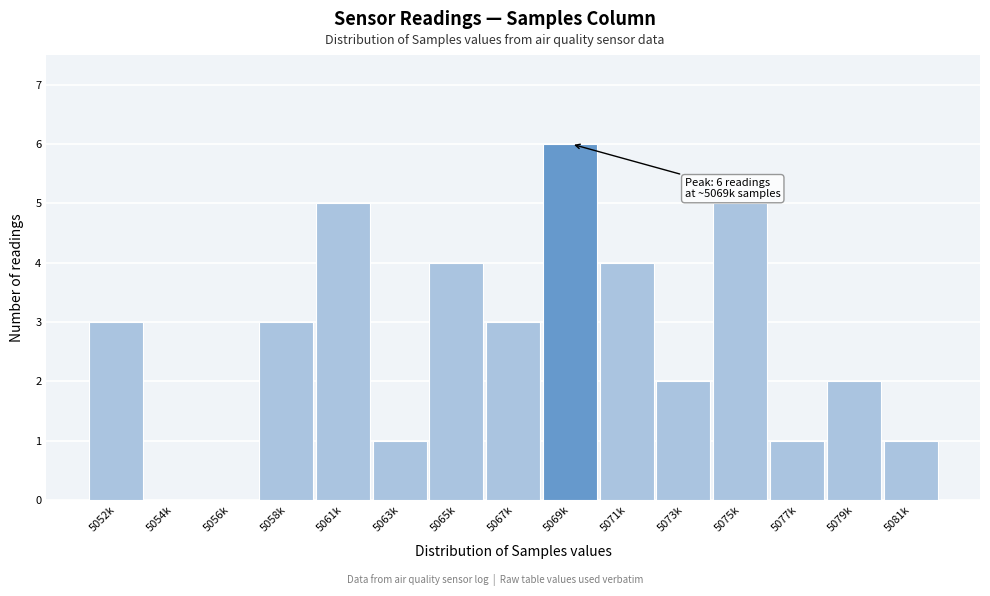

Reading right to left, what are all the values shown in this chart?

5081k=1	5079k=2	5077k=1	5075k=5	5073k=2	5071k=4	5069k=6	5067k=3	5065k=4	5063k=1	5061k=5	5058k=3	5056k=0	5054k=0	5052k=3